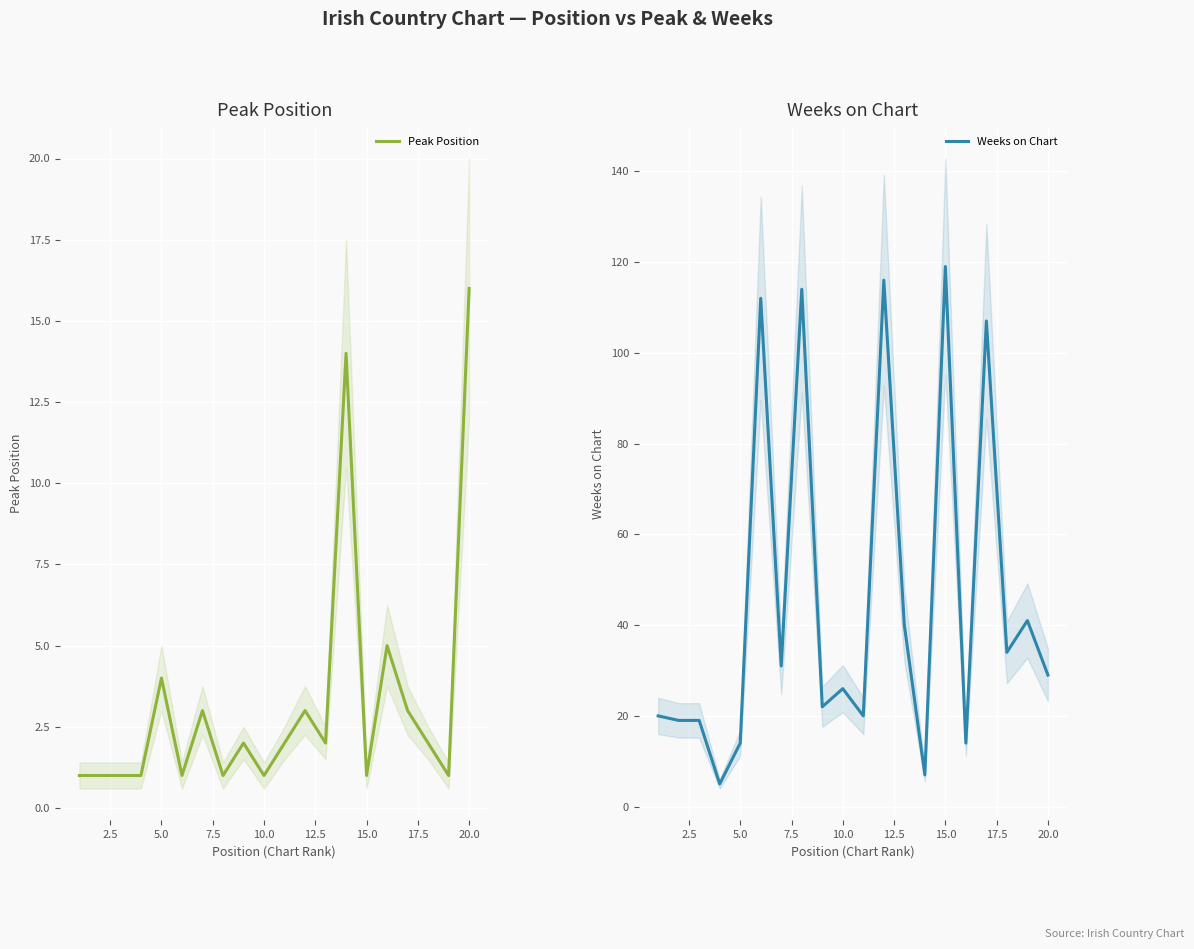

What are all the series names shown in the legend?

Peak Position, Weeks on Chart